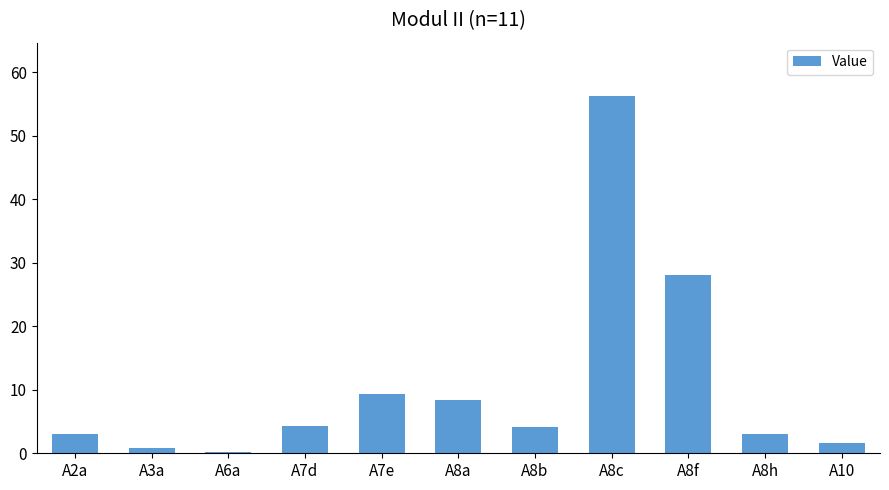

True or false: the data shows 3.1 at A8h.

True